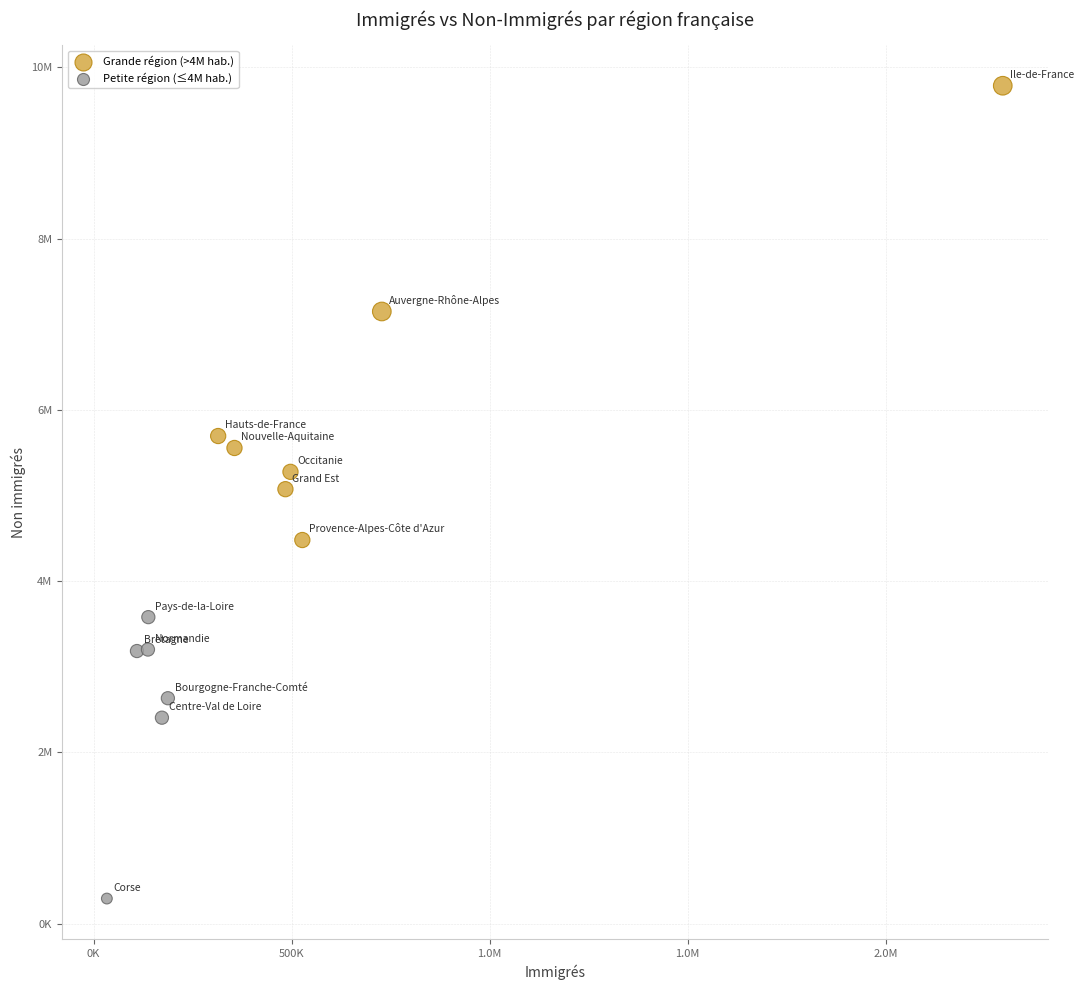

What are all the series names shown in the legend?

Grande région (>4M hab.), Petite région (≤4M hab.)